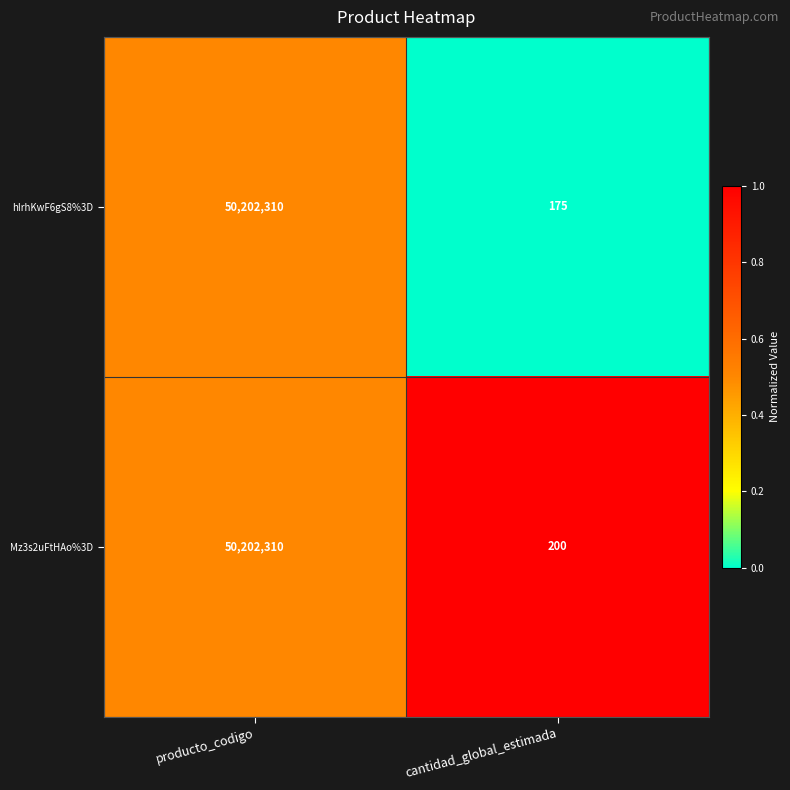

List the labels in order of Mz3s2uFtHAo%3D value, largest first.

producto_codigo, cantidad_global_estimada